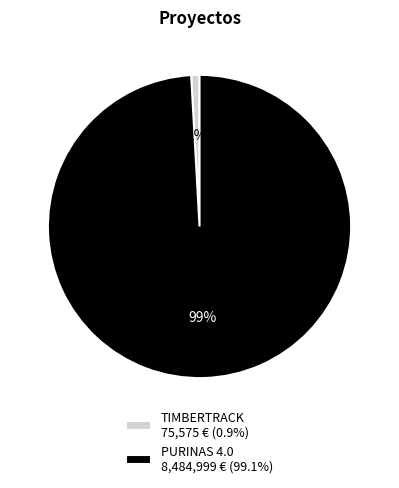

To the nearest percent, what portion does TIMBERTRACK 75,575 € (0.9%) represent?

1%